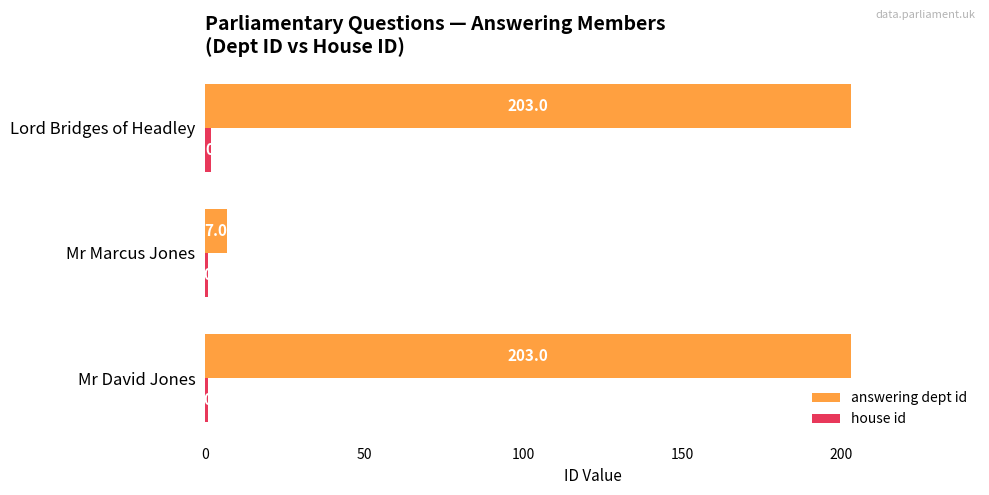

What is the difference between the maximum and minimum values in the answering dept id series?

196